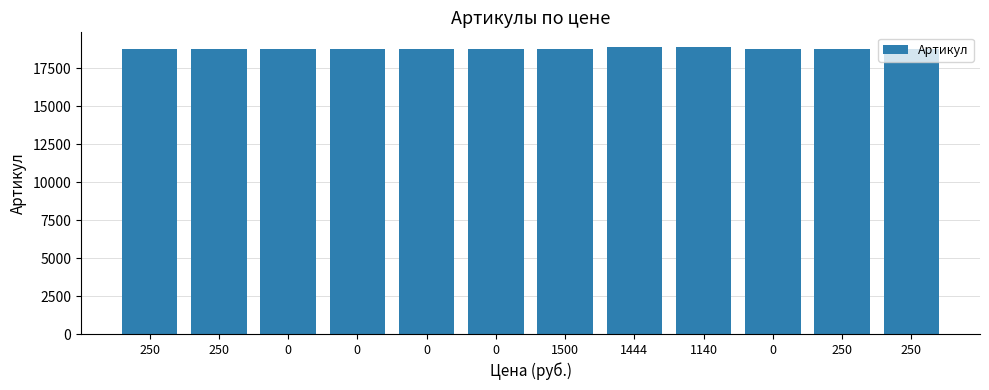

How many data points are less than 18737?

6